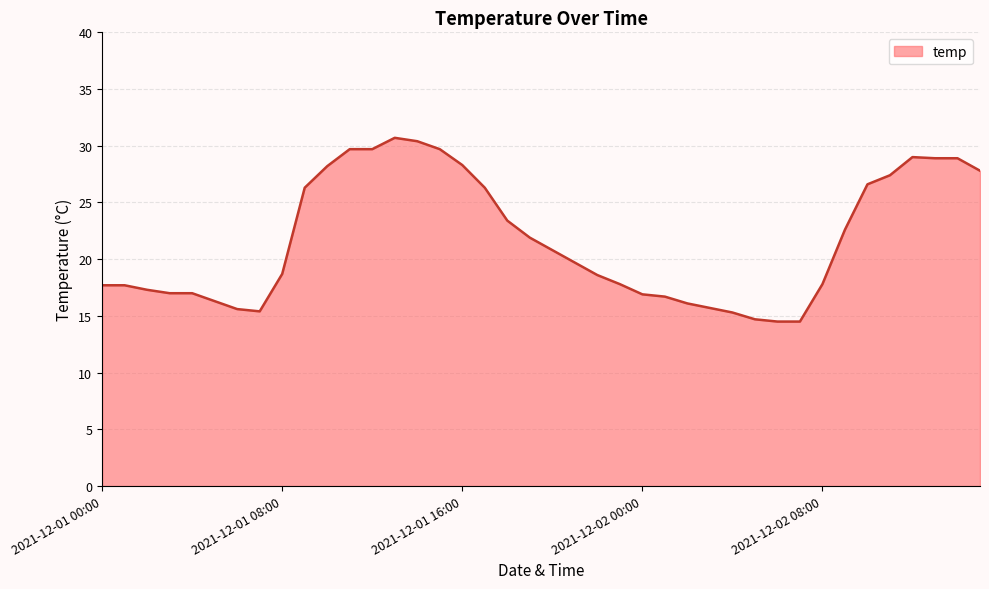

What is the smallest value displayed?

14.5